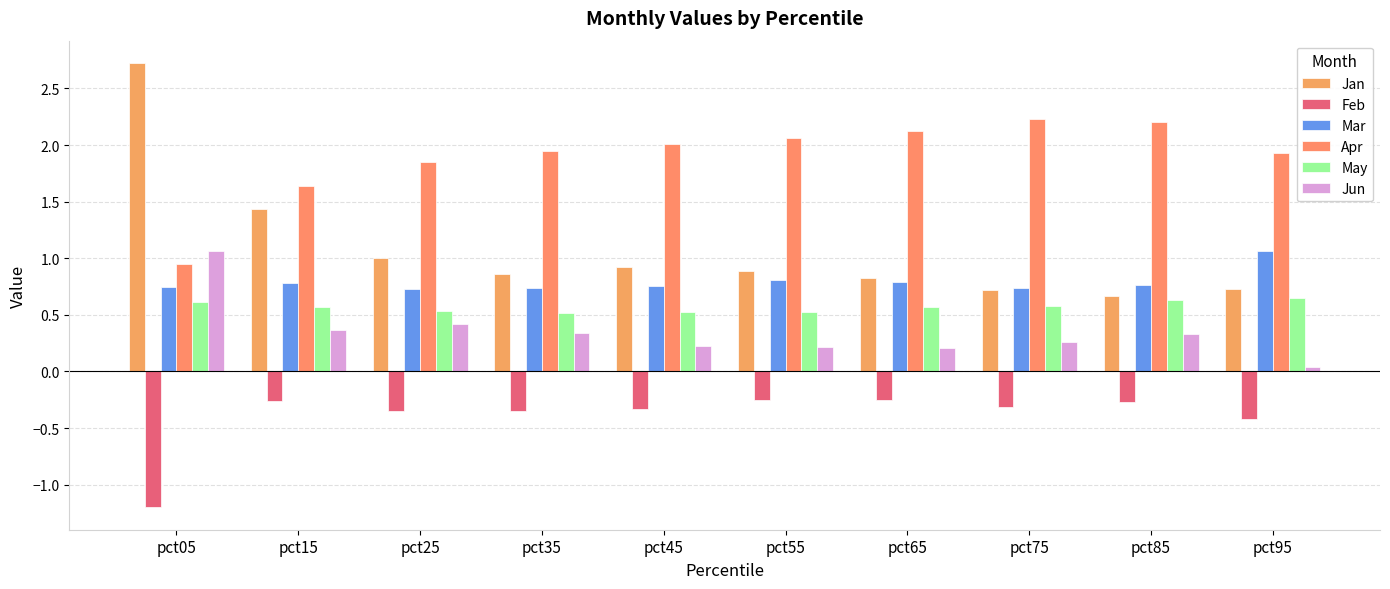

What is the value of the Jan bar at the 3rd from the left?

1.0